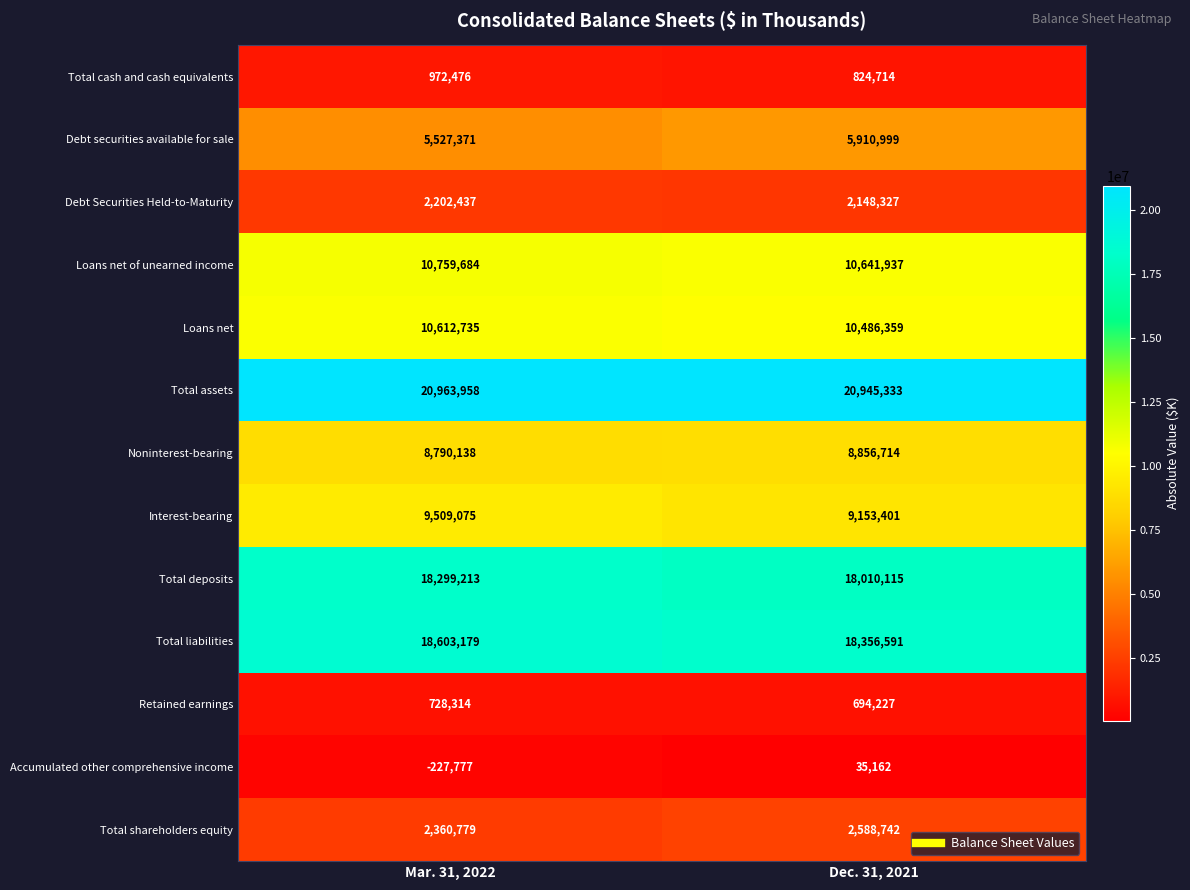

What is the approximate value of Total cash and cash equivalents at Mar. 31, 2022?

972476